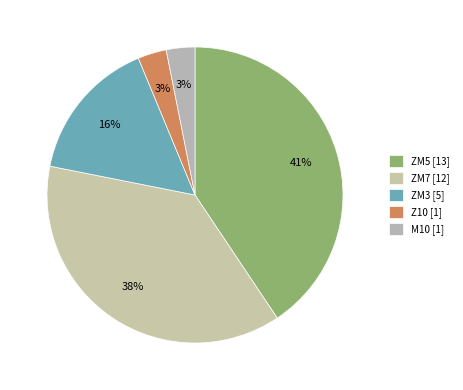

To the nearest percent, what percentage of the pie is ZM5?

41%